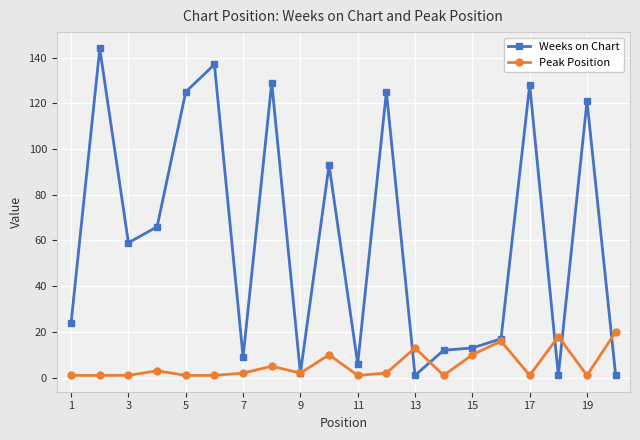

In Weeks on Chart, how many points are higher than both neighbors (excluding endpoints)?

7